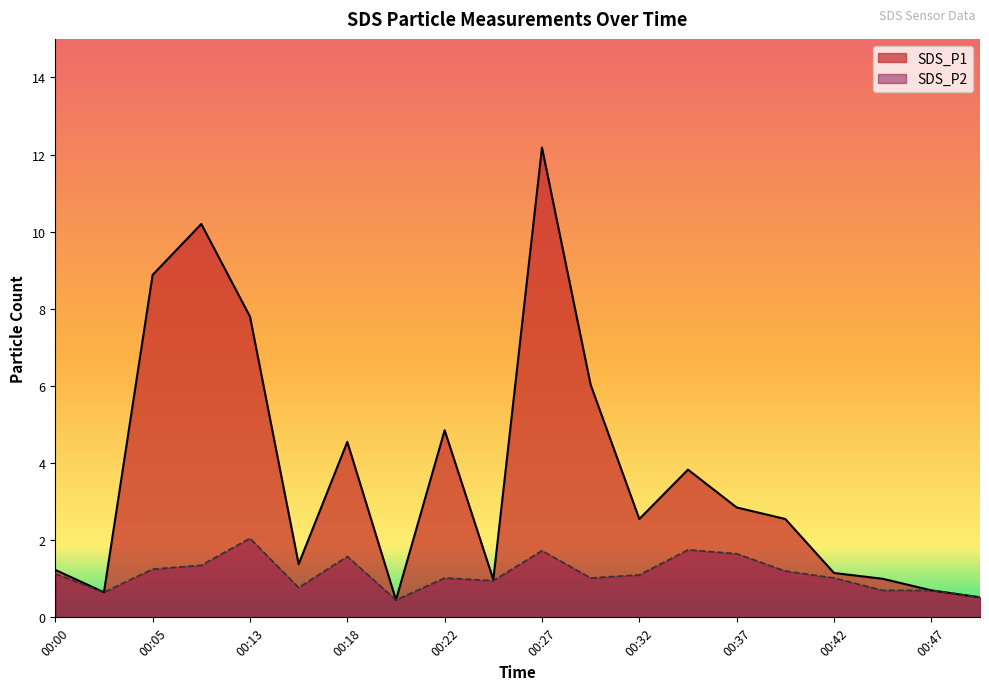

At which category does SDS_P1 reach its first local peak?

00:10